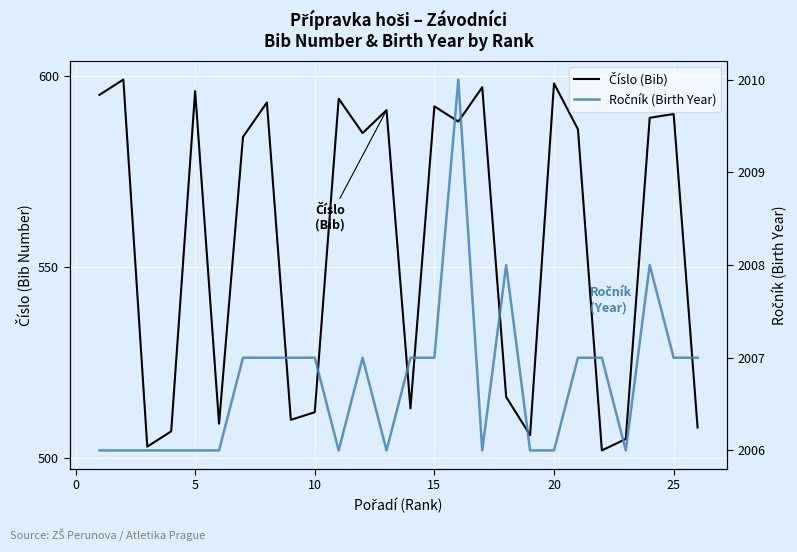

Is the value of Číslo (Bib) at 19 greater than the value of Ročník (Birth Year) at 21?

No